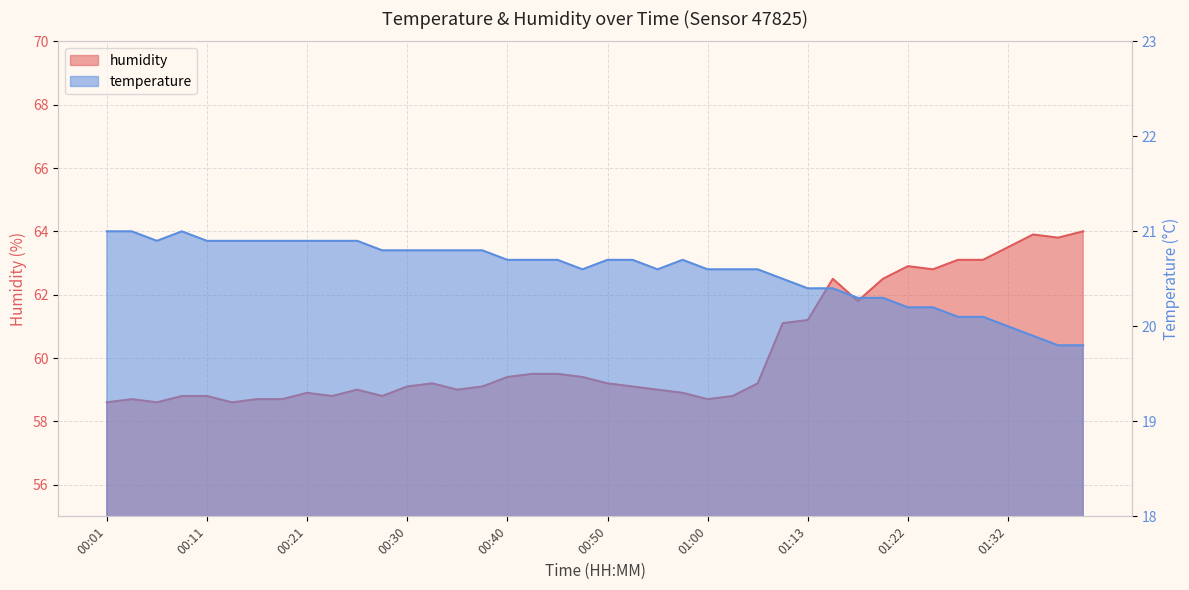

True or false: humidity has a value of 107.3 at 01:25.

False